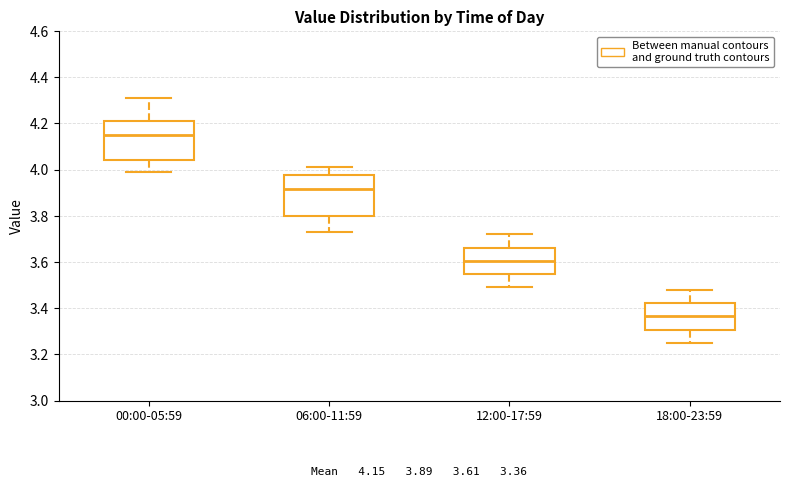

Which box has the highest median line?

00:00-05:59